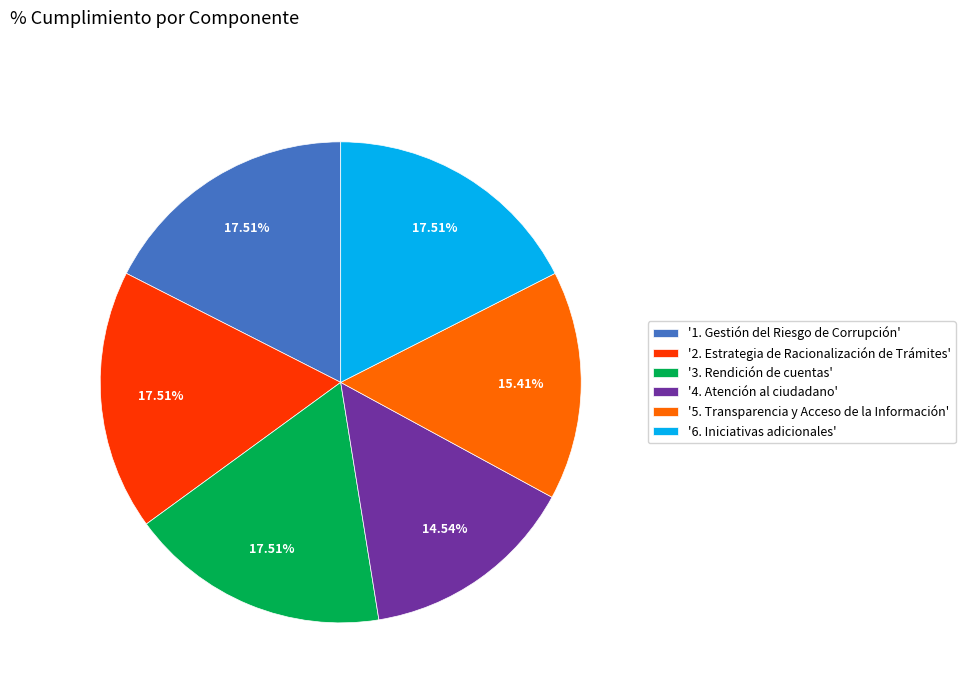

Which slice is the smallest?

'4. Atención al ciudadano'